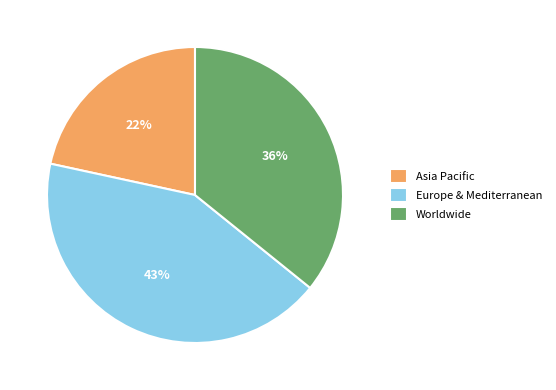

The Worldwide slice represents 42% of the pie. True or false?

False